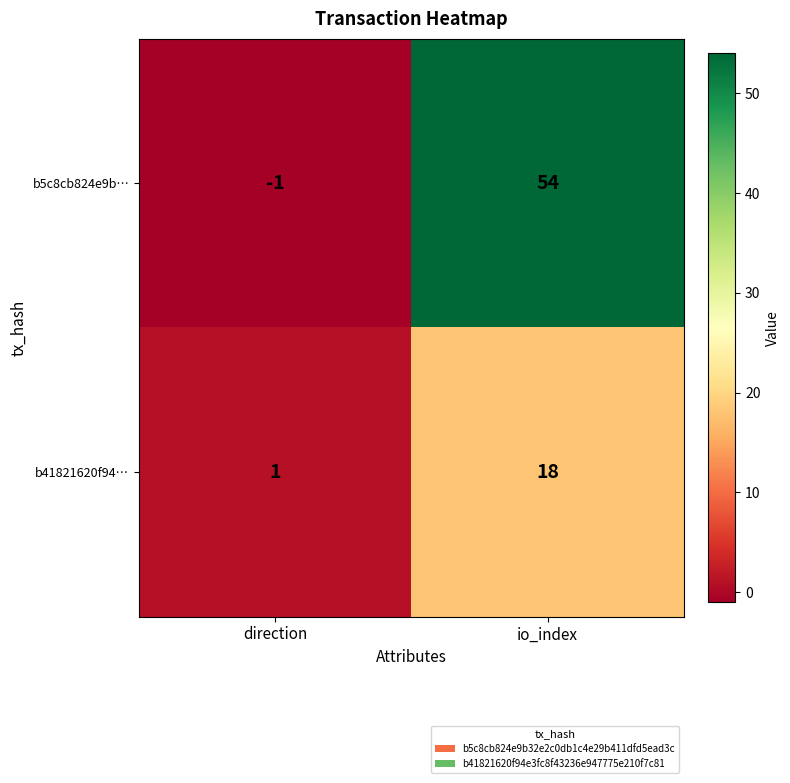

What is the difference between the maximum and minimum values in the b5c8cb824e9b… series?

55